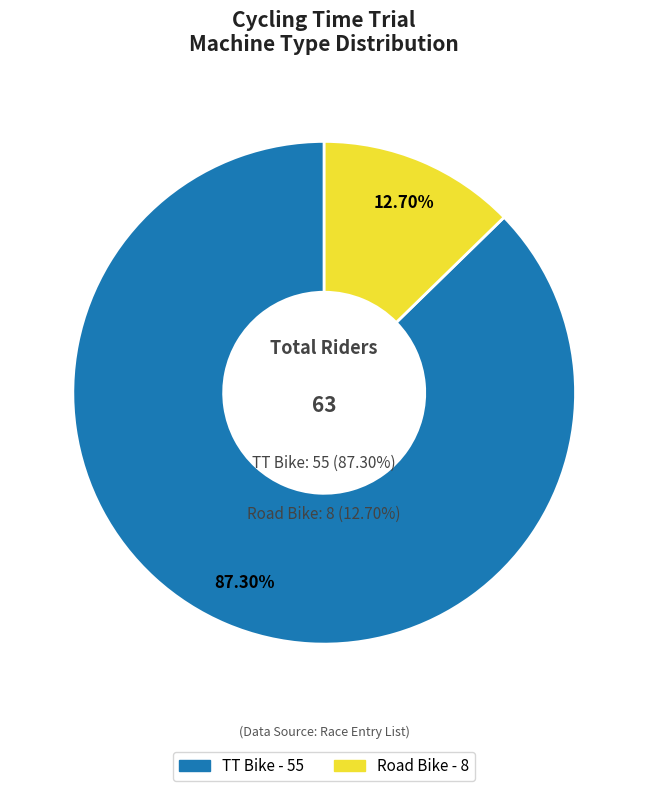

To the nearest percent, what portion does Road Bike represent?

13%